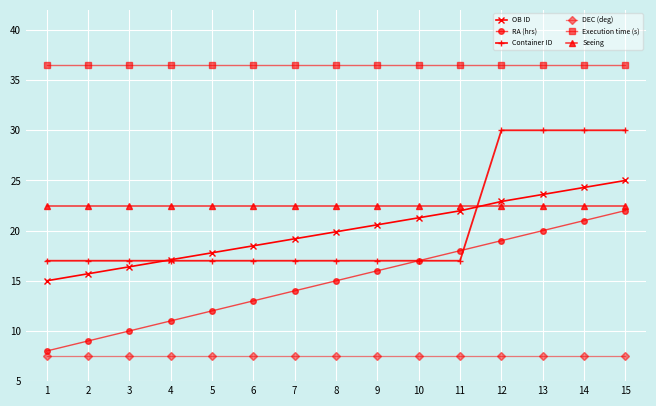

What is the value of the Seeing point at the 10th from the left?

22.5